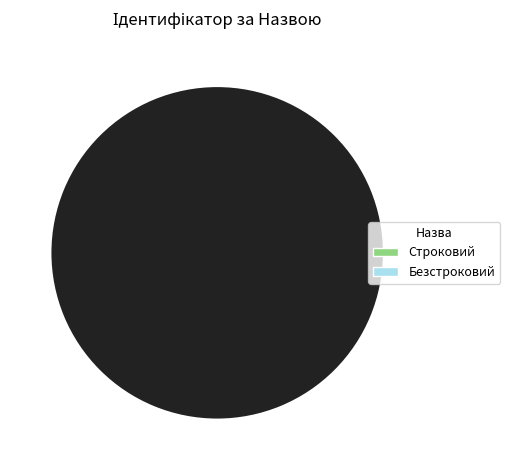

Does any single category account for the majority?

Yes